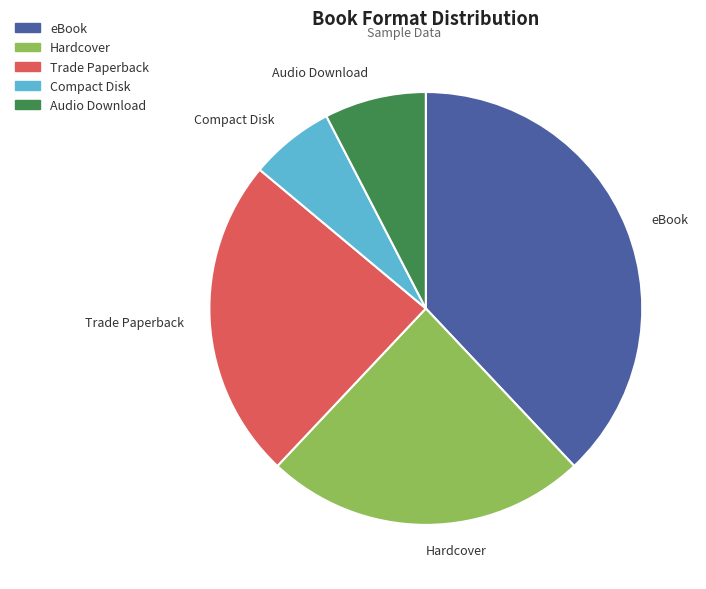

Does any single category account for the majority?

No